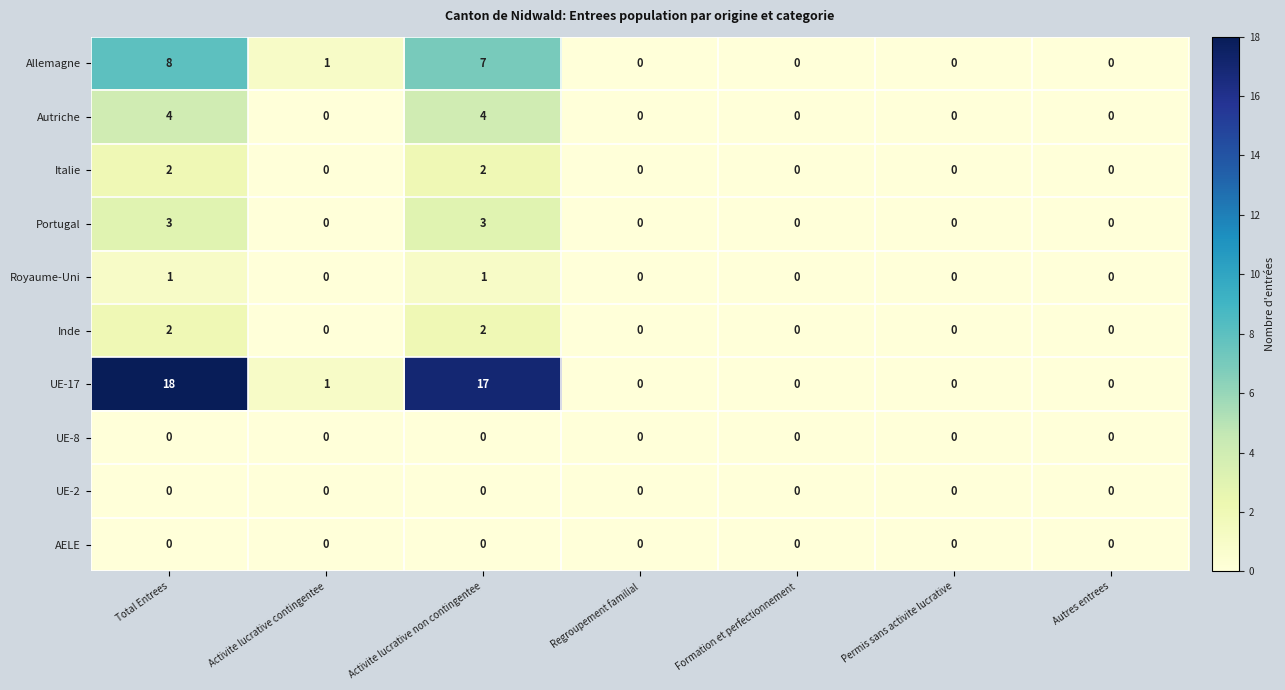

At which category is the sum across all series the highest?

Total Entrees